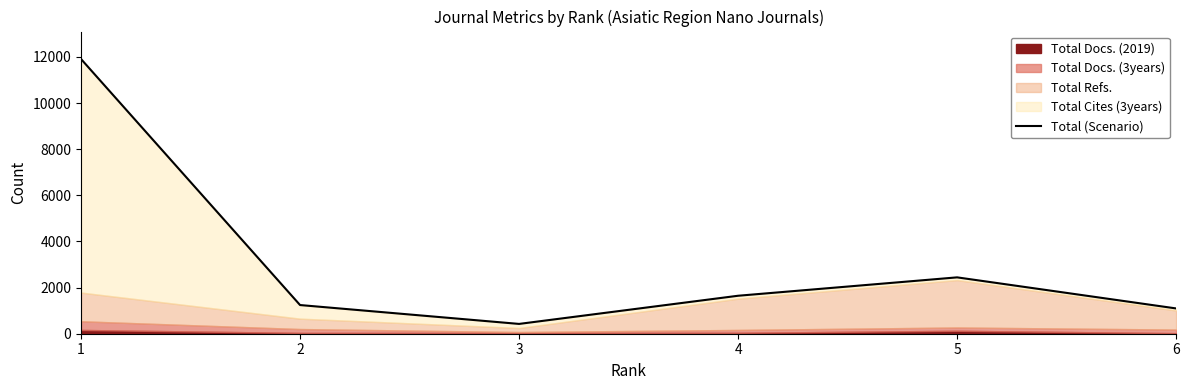

Reading right to left, transcribe all the data shown in this chart.

1096	2443	1646	425	1243	11907